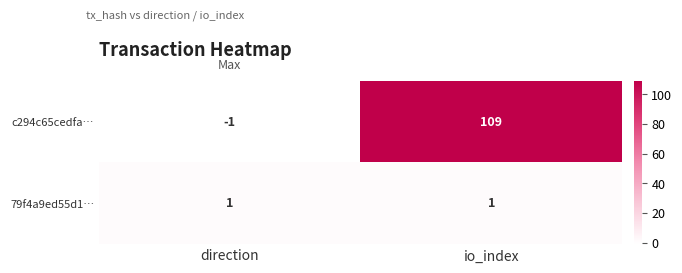

Which series has the largest total across all categories?

c294c65cedfa…